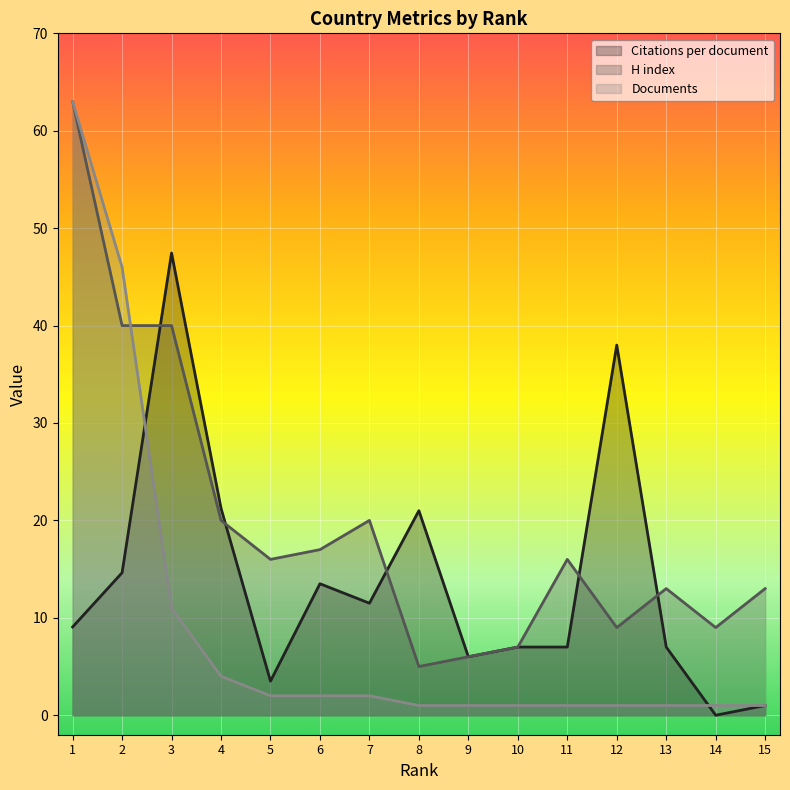

Reading right to left, extract all data points from this chart.

Citations per document: 1.0	0.0	7.0	38.0	7.0	7.0	6.0	21.0	11.5	13.5	3.5	21.2	47.5	14.6	9.1
H index: 13.0	9.0	13.0	9.0	16.0	7.0	6.0	5.0	20.0	17.0	16.0	20.0	40.0	40.0	63.0
Documents: 1.0	1.0	1.0	1.0	1.0	1.0	1.0	1.0	2.0	2.0	2.0	4.0	11.0	46.0	63.0